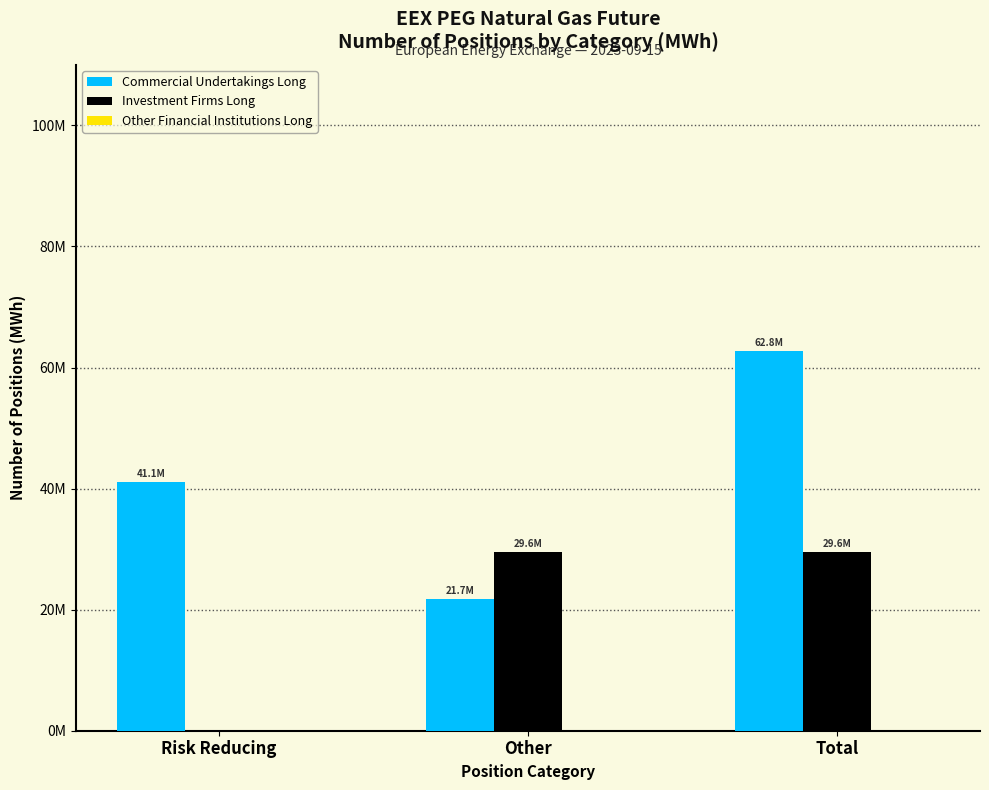

Which series has the largest range (max minus min)?

Commercial Undertakings Long